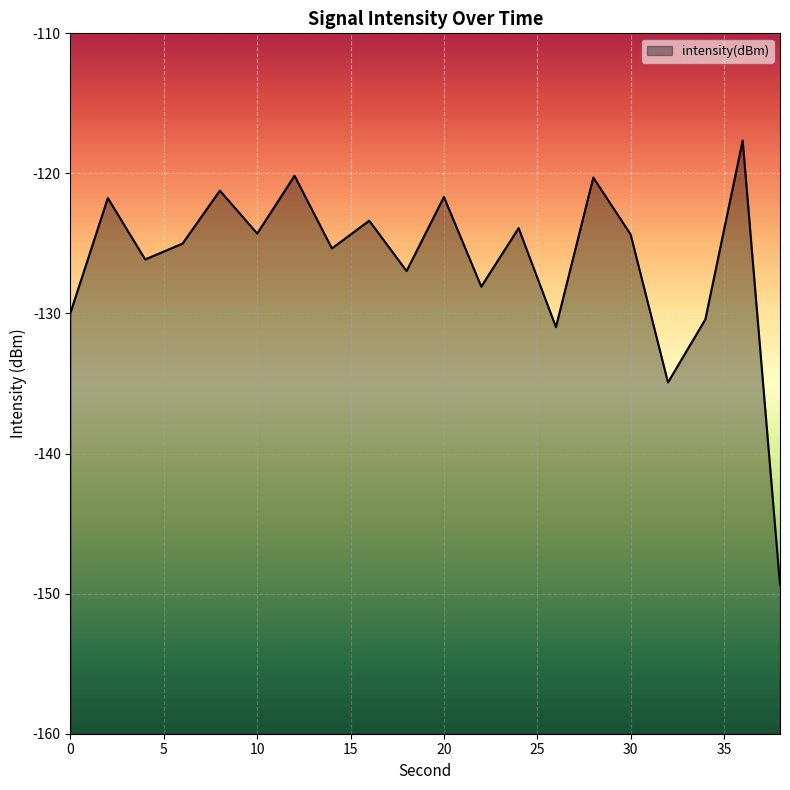

Between 36 and 16, which is larger?

36